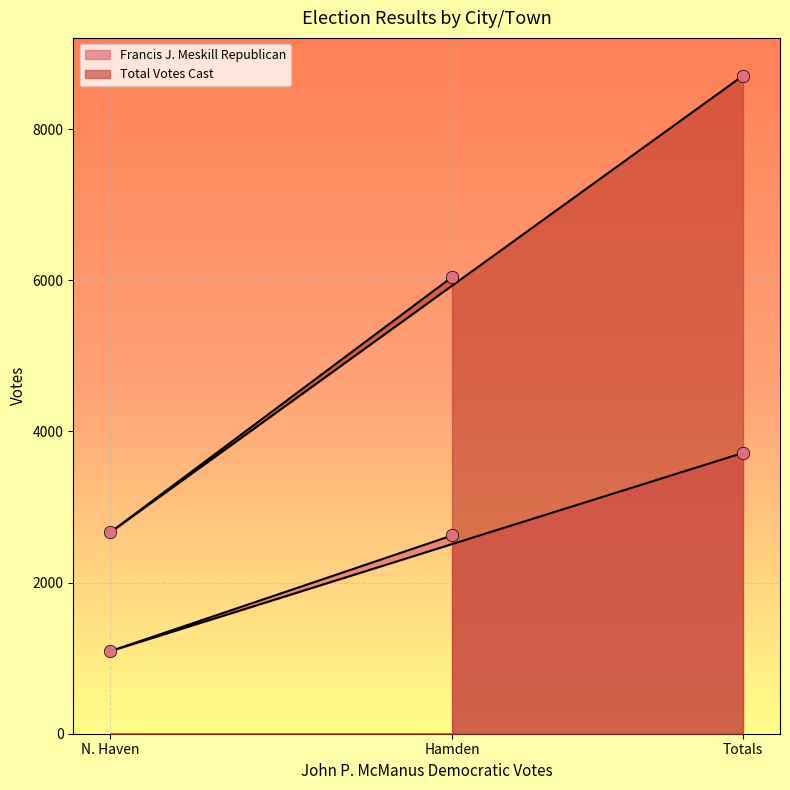

What are all the series names shown in the legend?

Francis J. Meskill Republican, Total Votes Cast